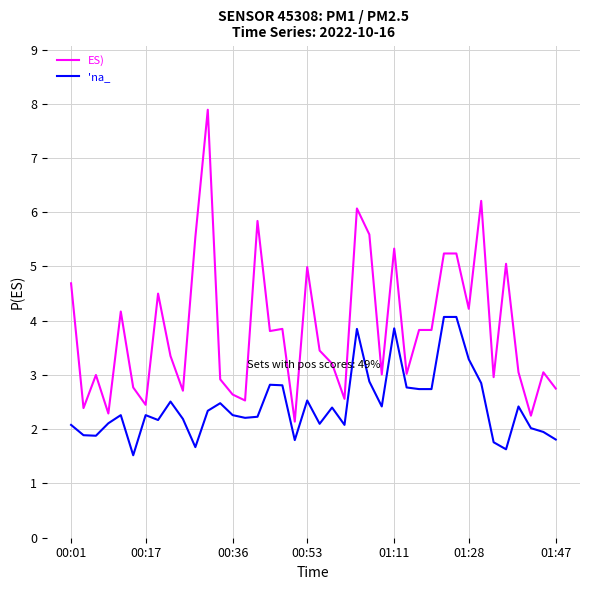

Rank the series by their average value, from highest to lowest.

ES), 'na_